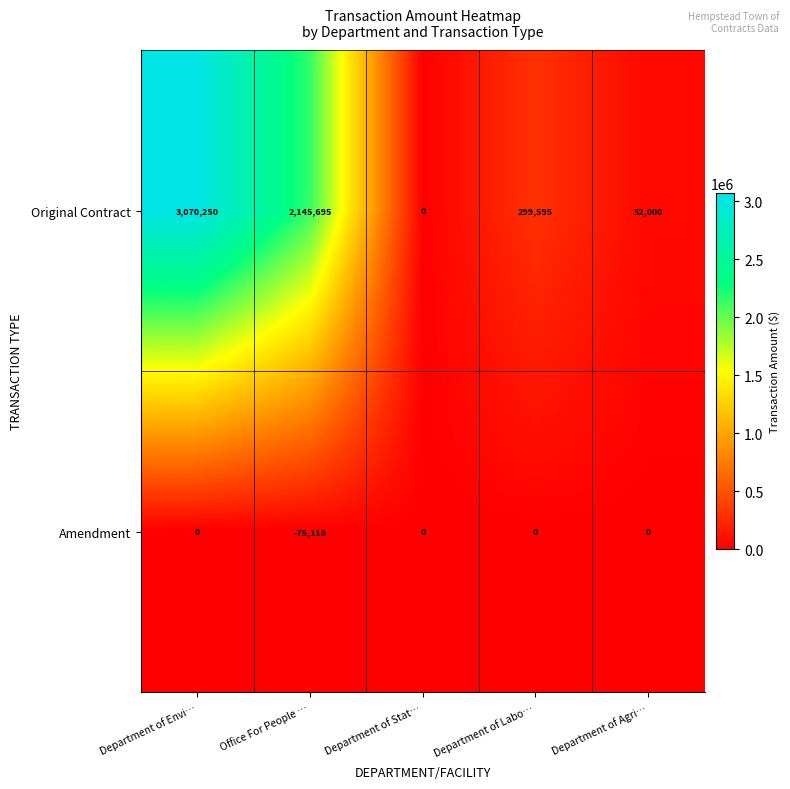

The value of Amendment at Department of Agri… is 30537. True or false?

False